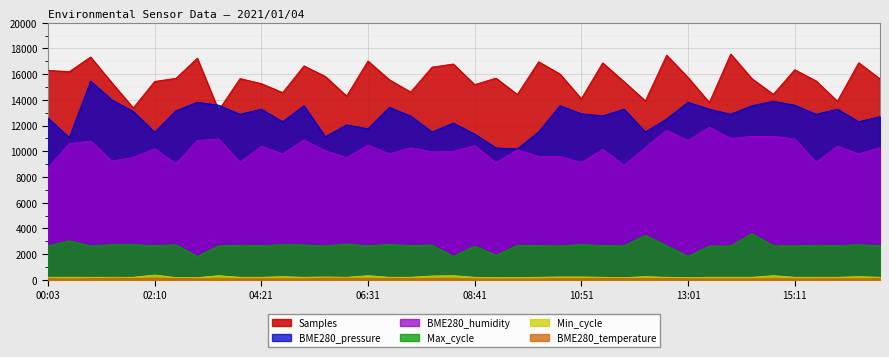

What is the spread (max minus min) of values at 15:37?

15394.4